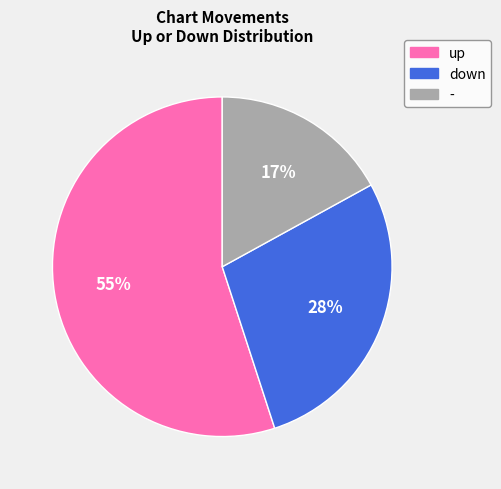

Does any single category account for the majority?

Yes